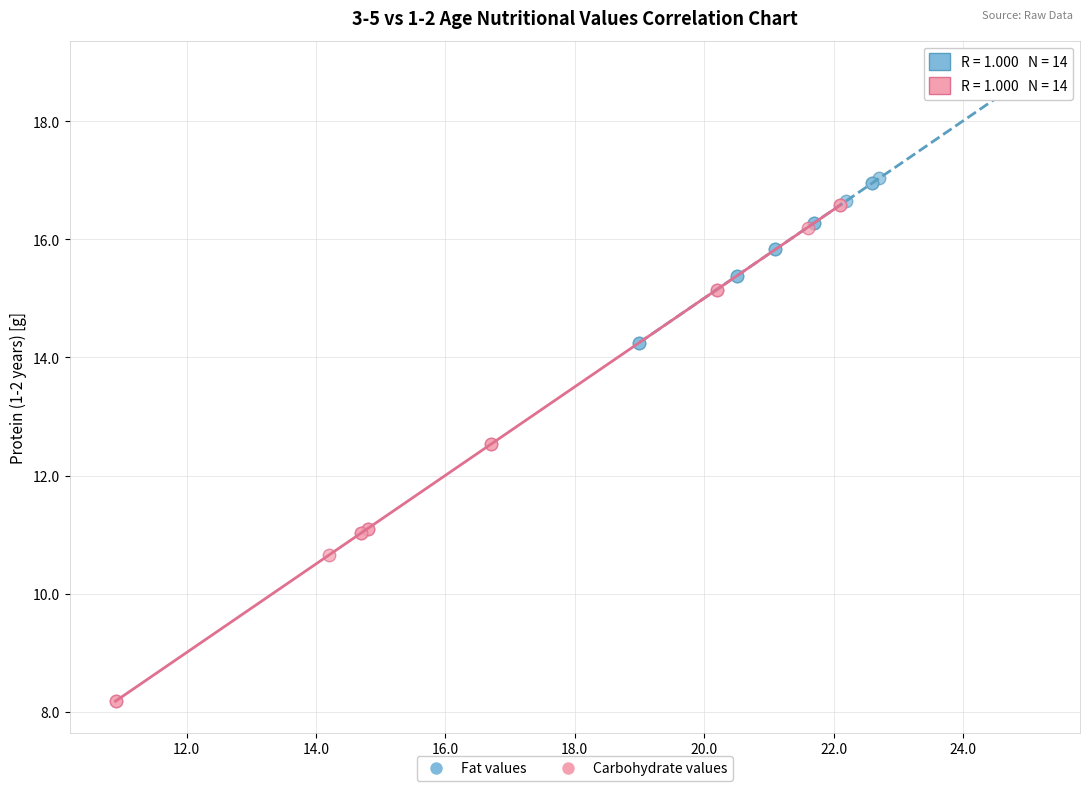

Which series reaches the maximum Y coordinate?

Fat values